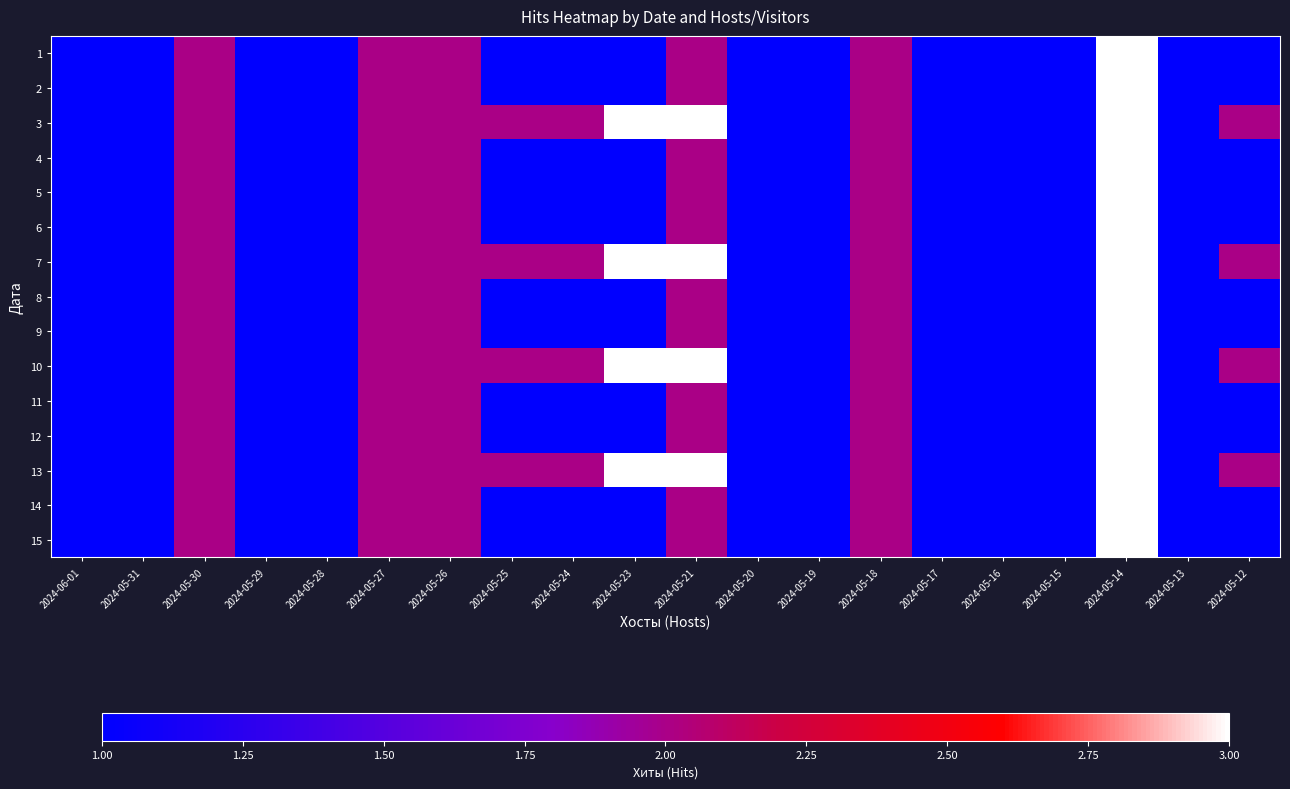

Reading left to right, transcribe all the data shown in this chart.

1: 2024-06-01=1	2024-05-31=1	2024-05-30=2	2024-05-29=1	2024-05-28=1	2024-05-27=2	2024-05-26=2	2024-05-25=1	2024-05-24=1	2024-05-23=1	2024-05-21=2	2024-05-20=1	2024-05-19=1	2024-05-18=2	2024-05-17=1	2024-05-16=1	2024-05-15=1	2024-05-14=3	2024-05-13=1	2024-05-12=1
2: 2024-06-01=1	2024-05-31=1	2024-05-30=2	2024-05-29=1	2024-05-28=1	2024-05-27=2	2024-05-26=2	2024-05-25=1	2024-05-24=1	2024-05-23=1	2024-05-21=2	2024-05-20=1	2024-05-19=1	2024-05-18=2	2024-05-17=1	2024-05-16=1	2024-05-15=1	2024-05-14=3	2024-05-13=1	2024-05-12=1
3: 2024-06-01=1	2024-05-31=1	2024-05-30=2	2024-05-29=1	2024-05-28=1	2024-05-27=2	2024-05-26=2	2024-05-25=2	2024-05-24=2	2024-05-23=3	2024-05-21=3	2024-05-20=1	2024-05-19=1	2024-05-18=2	2024-05-17=1	2024-05-16=1	2024-05-15=1	2024-05-14=3	2024-05-13=1	2024-05-12=2
4: 2024-06-01=1	2024-05-31=1	2024-05-30=2	2024-05-29=1	2024-05-28=1	2024-05-27=2	2024-05-26=2	2024-05-25=1	2024-05-24=1	2024-05-23=1	2024-05-21=2	2024-05-20=1	2024-05-19=1	2024-05-18=2	2024-05-17=1	2024-05-16=1	2024-05-15=1	2024-05-14=3	2024-05-13=1	2024-05-12=1
5: 2024-06-01=1	2024-05-31=1	2024-05-30=2	2024-05-29=1	2024-05-28=1	2024-05-27=2	2024-05-26=2	2024-05-25=1	2024-05-24=1	2024-05-23=1	2024-05-21=2	2024-05-20=1	2024-05-19=1	2024-05-18=2	2024-05-17=1	2024-05-16=1	2024-05-15=1	2024-05-14=3	2024-05-13=1	2024-05-12=1
6: 2024-06-01=1	2024-05-31=1	2024-05-30=2	2024-05-29=1	2024-05-28=1	2024-05-27=2	2024-05-26=2	2024-05-25=1	2024-05-24=1	2024-05-23=1	2024-05-21=2	2024-05-20=1	2024-05-19=1	2024-05-18=2	2024-05-17=1	2024-05-16=1	2024-05-15=1	2024-05-14=3	2024-05-13=1	2024-05-12=1
7: 2024-06-01=1	2024-05-31=1	2024-05-30=2	2024-05-29=1	2024-05-28=1	2024-05-27=2	2024-05-26=2	2024-05-25=2	2024-05-24=2	2024-05-23=3	2024-05-21=3	2024-05-20=1	2024-05-19=1	2024-05-18=2	2024-05-17=1	2024-05-16=1	2024-05-15=1	2024-05-14=3	2024-05-13=1	2024-05-12=2
8: 2024-06-01=1	2024-05-31=1	2024-05-30=2	2024-05-29=1	2024-05-28=1	2024-05-27=2	2024-05-26=2	2024-05-25=1	2024-05-24=1	2024-05-23=1	2024-05-21=2	2024-05-20=1	2024-05-19=1	2024-05-18=2	2024-05-17=1	2024-05-16=1	2024-05-15=1	2024-05-14=3	2024-05-13=1	2024-05-12=1
9: 2024-06-01=1	2024-05-31=1	2024-05-30=2	2024-05-29=1	2024-05-28=1	2024-05-27=2	2024-05-26=2	2024-05-25=1	2024-05-24=1	2024-05-23=1	2024-05-21=2	2024-05-20=1	2024-05-19=1	2024-05-18=2	2024-05-17=1	2024-05-16=1	2024-05-15=1	2024-05-14=3	2024-05-13=1	2024-05-12=1
10: 2024-06-01=1	2024-05-31=1	2024-05-30=2	2024-05-29=1	2024-05-28=1	2024-05-27=2	2024-05-26=2	2024-05-25=2	2024-05-24=2	2024-05-23=3	2024-05-21=3	2024-05-20=1	2024-05-19=1	2024-05-18=2	2024-05-17=1	2024-05-16=1	2024-05-15=1	2024-05-14=3	2024-05-13=1	2024-05-12=2
11: 2024-06-01=1	2024-05-31=1	2024-05-30=2	2024-05-29=1	2024-05-28=1	2024-05-27=2	2024-05-26=2	2024-05-25=1	2024-05-24=1	2024-05-23=1	2024-05-21=2	2024-05-20=1	2024-05-19=1	2024-05-18=2	2024-05-17=1	2024-05-16=1	2024-05-15=1	2024-05-14=3	2024-05-13=1	2024-05-12=1
12: 2024-06-01=1	2024-05-31=1	2024-05-30=2	2024-05-29=1	2024-05-28=1	2024-05-27=2	2024-05-26=2	2024-05-25=1	2024-05-24=1	2024-05-23=1	2024-05-21=2	2024-05-20=1	2024-05-19=1	2024-05-18=2	2024-05-17=1	2024-05-16=1	2024-05-15=1	2024-05-14=3	2024-05-13=1	2024-05-12=1
13: 2024-06-01=1	2024-05-31=1	2024-05-30=2	2024-05-29=1	2024-05-28=1	2024-05-27=2	2024-05-26=2	2024-05-25=2	2024-05-24=2	2024-05-23=3	2024-05-21=3	2024-05-20=1	2024-05-19=1	2024-05-18=2	2024-05-17=1	2024-05-16=1	2024-05-15=1	2024-05-14=3	2024-05-13=1	2024-05-12=2
14: 2024-06-01=1	2024-05-31=1	2024-05-30=2	2024-05-29=1	2024-05-28=1	2024-05-27=2	2024-05-26=2	2024-05-25=1	2024-05-24=1	2024-05-23=1	2024-05-21=2	2024-05-20=1	2024-05-19=1	2024-05-18=2	2024-05-17=1	2024-05-16=1	2024-05-15=1	2024-05-14=3	2024-05-13=1	2024-05-12=1
15: 2024-06-01=1	2024-05-31=1	2024-05-30=2	2024-05-29=1	2024-05-28=1	2024-05-27=2	2024-05-26=2	2024-05-25=1	2024-05-24=1	2024-05-23=1	2024-05-21=2	2024-05-20=1	2024-05-19=1	2024-05-18=2	2024-05-17=1	2024-05-16=1	2024-05-15=1	2024-05-14=3	2024-05-13=1	2024-05-12=1